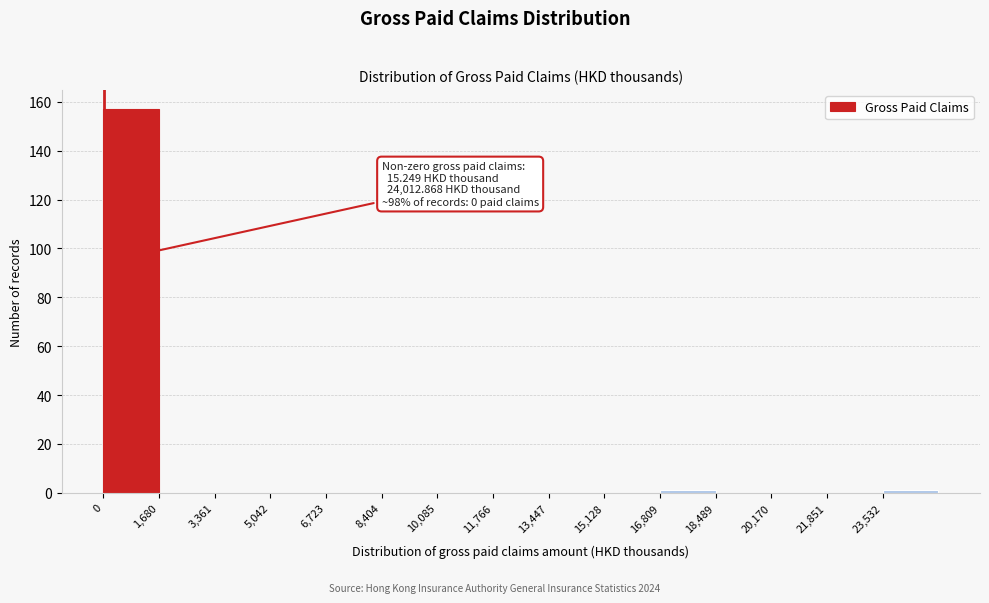

Over which range of the x-axis is the bar tallest?

0 to 1600